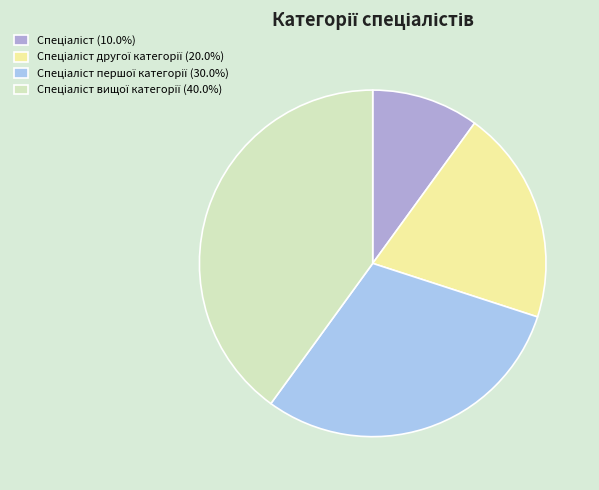

Does any single category account for the majority?

No